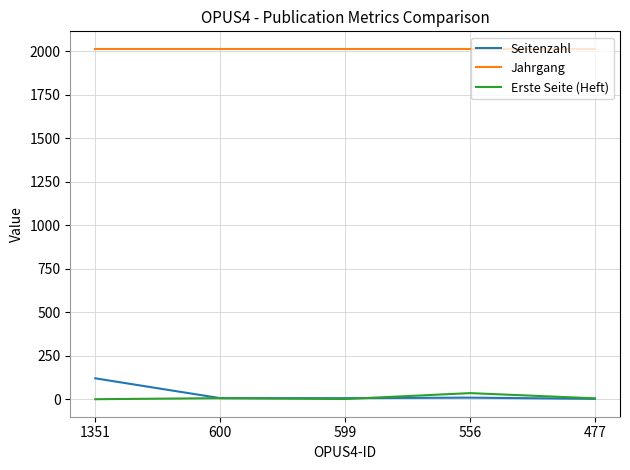

True or false: Jahrgang and Seitenzahl intersect in this chart.

False